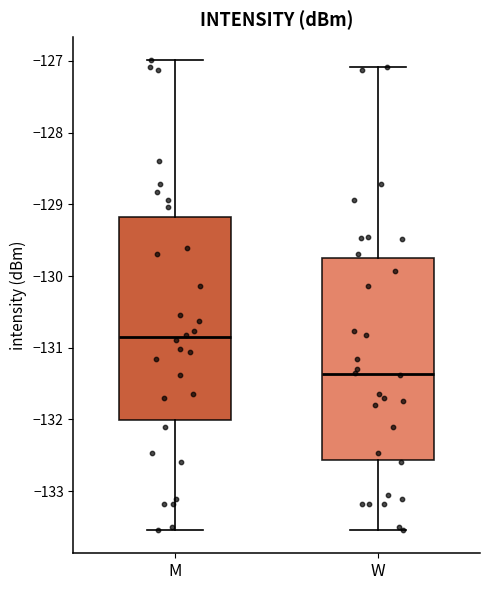

Where does the lower whisker of the box for M end on the y-axis? The values are not printed on the chart, so give them approximately, as read against the axis.

-133.5